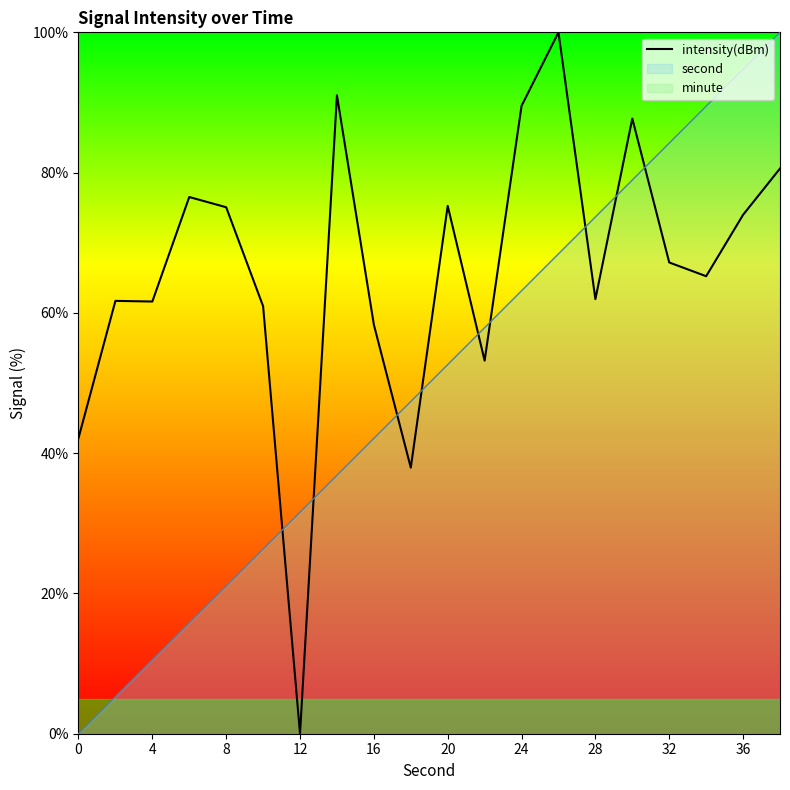

What is the sum of all values?

1319.9